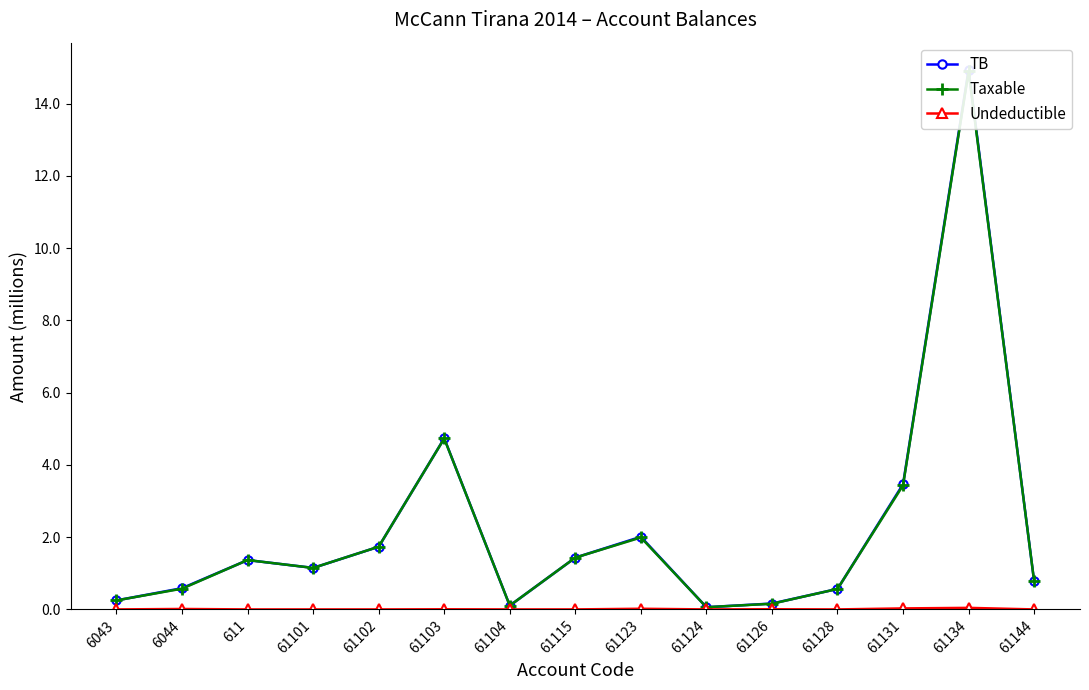

What is the maximum value for Taxable?

14.9